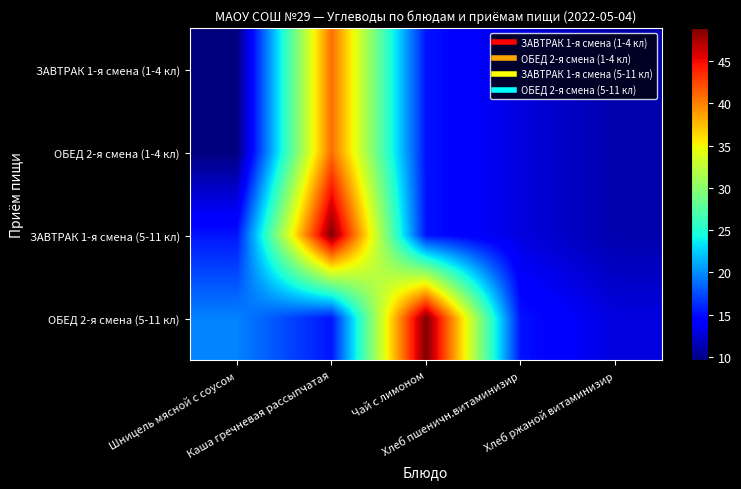

What is the spread (max minus min) of values at Каша гречневая рассыпчатая?

33.6